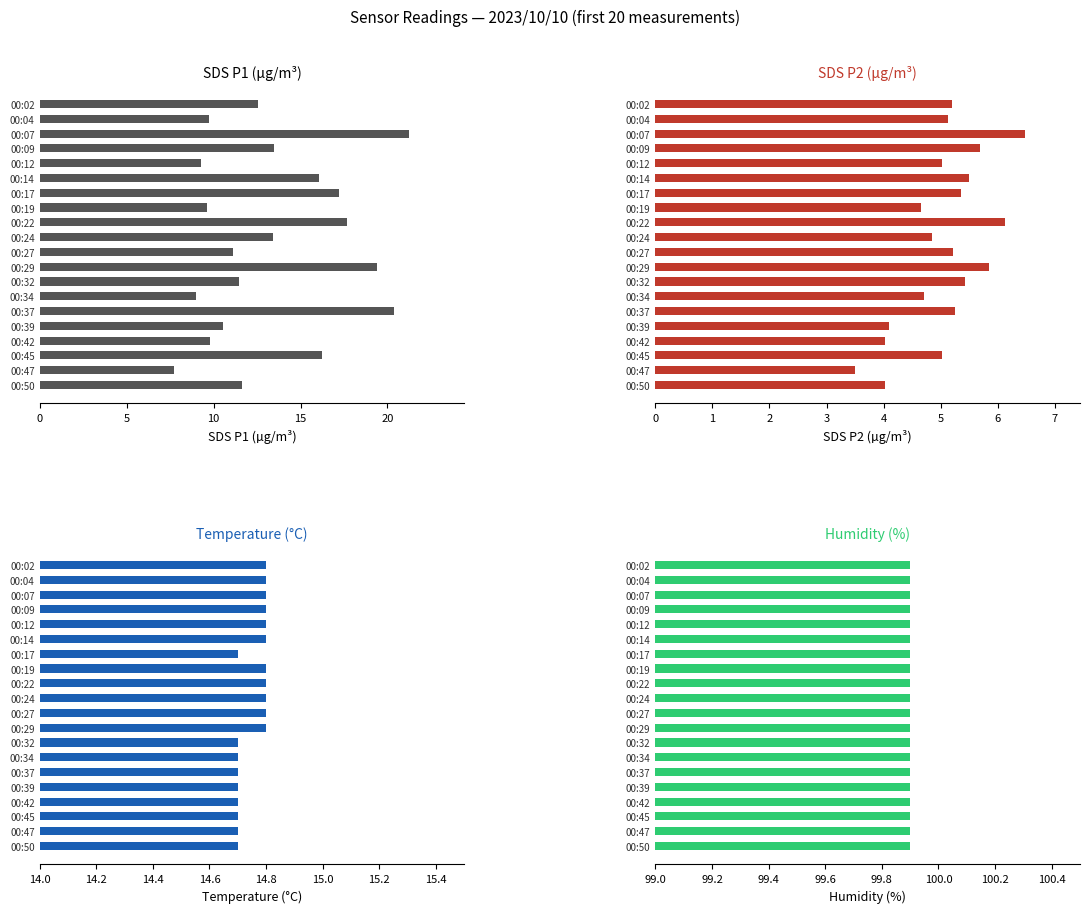

Is the value of SDS_P1 at 00:02 greater than the value of Temp at 00:47?

No